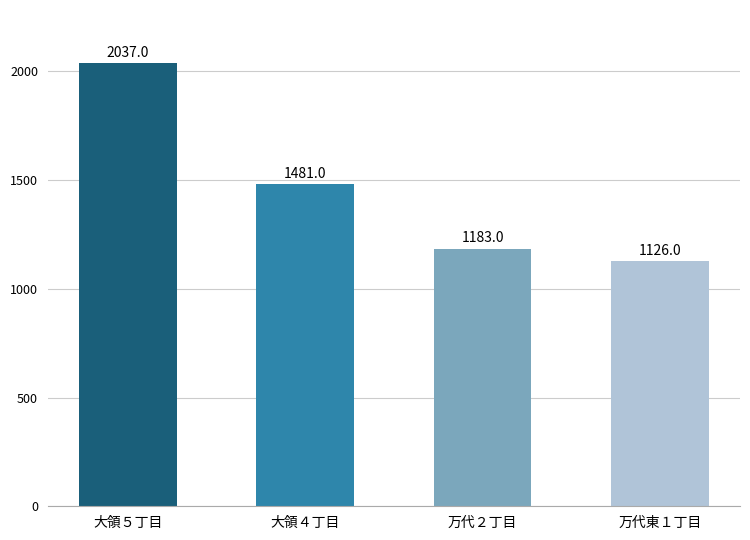

The value at 万代２丁目 is 1183. True or false?

True